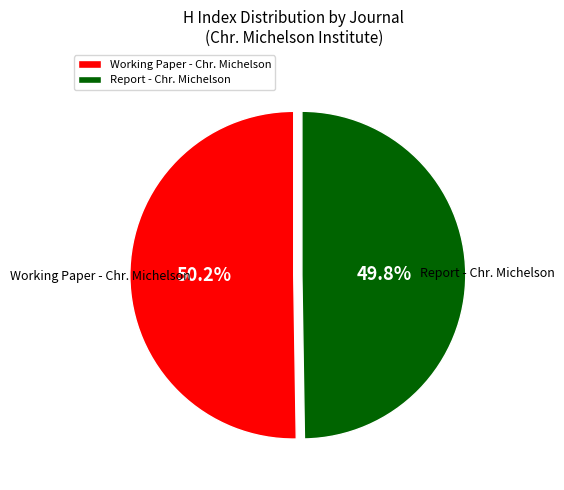

Is there any slice that represents more than half of the pie?

Yes